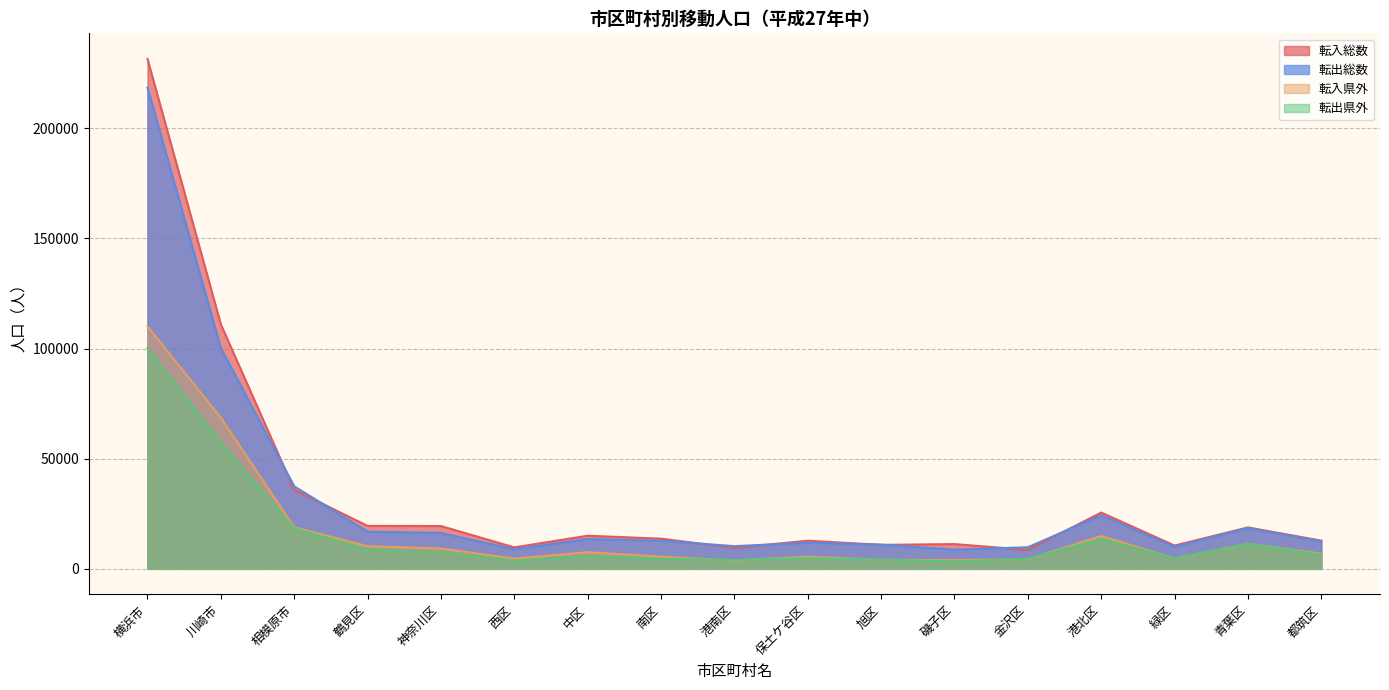

Which series changed the most between 南区 and 金沢区?

転入総数